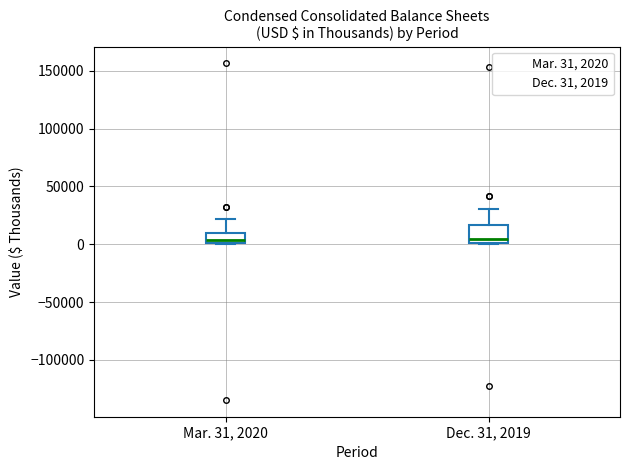

Where does the median line of the box for Dec. 31, 2019 sit on the y-axis? The values are not printed on the chart, so give them approximately, as read against the axis.

5000